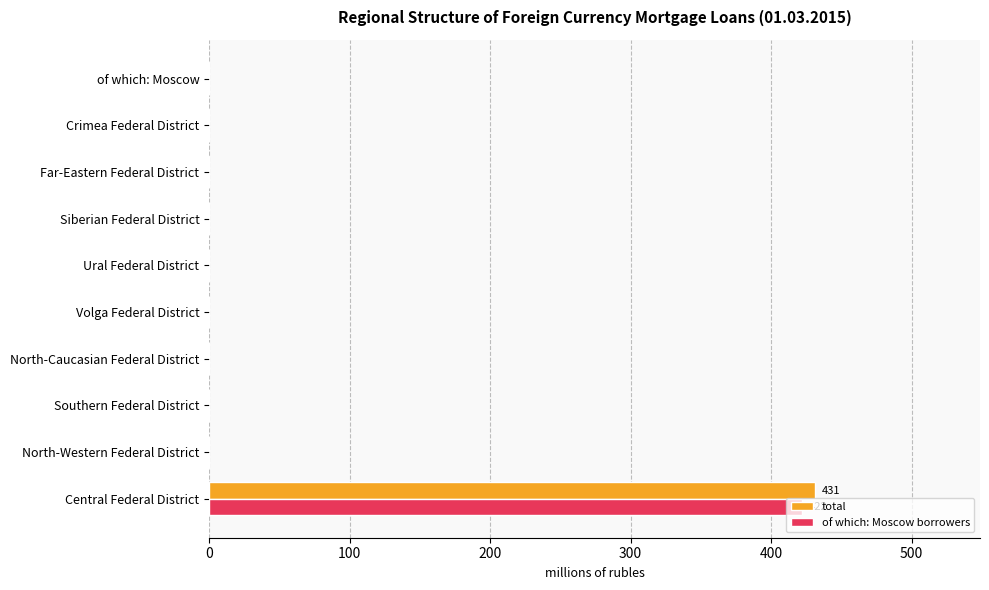

What is the maximum value shown in the chart?

431